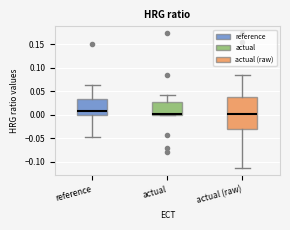

Where is the lower edge of the box for actual on the y-axis? The values are not printed on the chart, so give them approximately, as read against the axis.

0.000